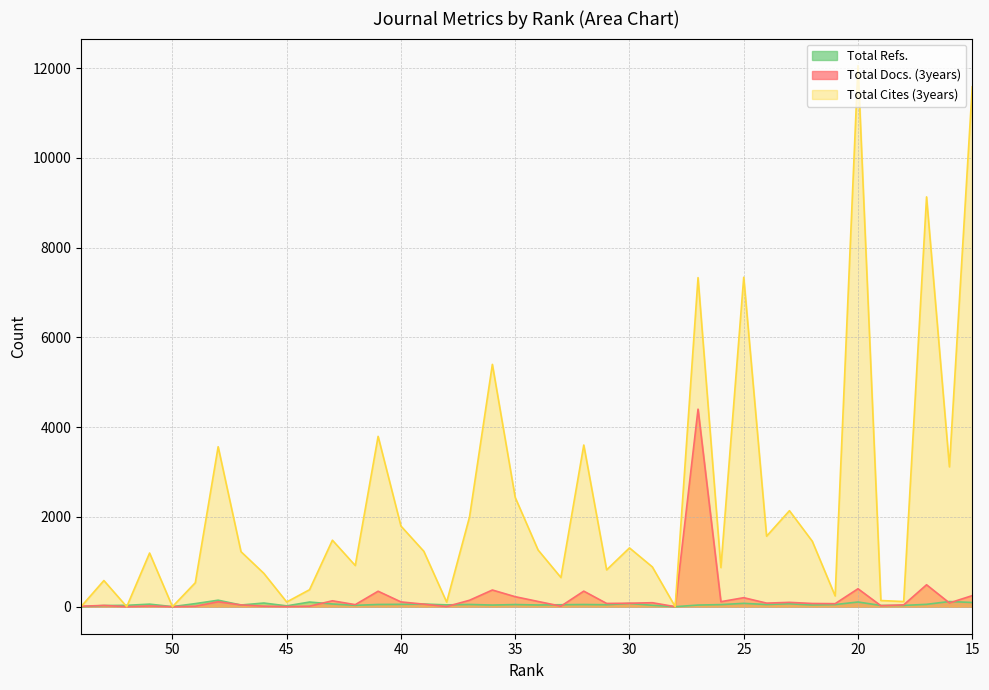

At which category does Total Docs. (3years) reach its first local valley?

52